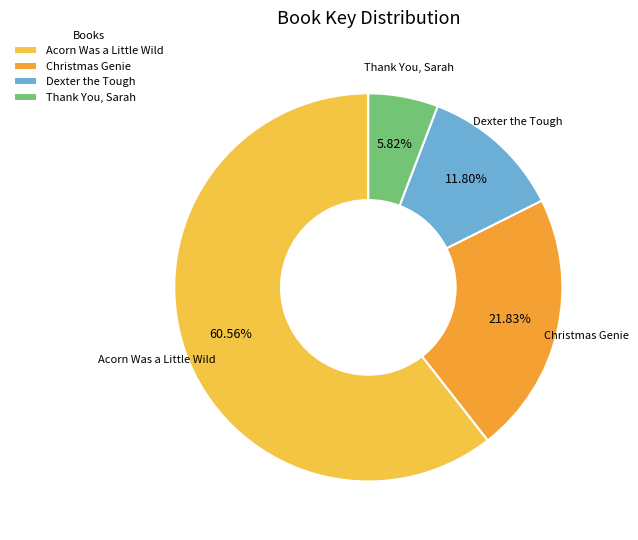

What is the largest slice in the pie chart?

Acorn Was a Little Wild